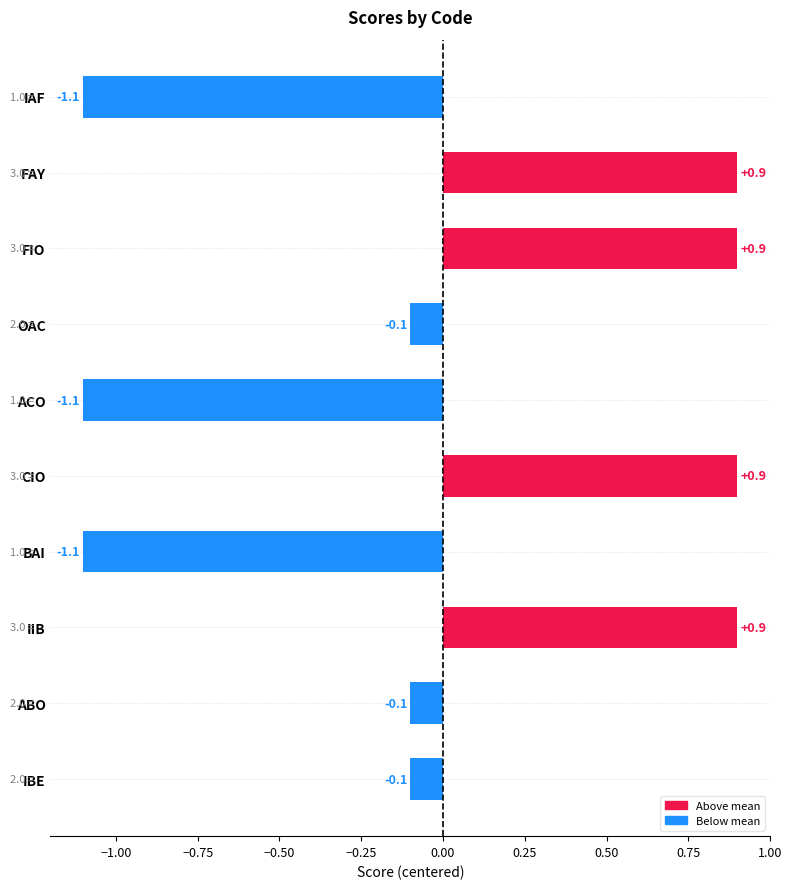

What value does the data have at FAY?

0.9